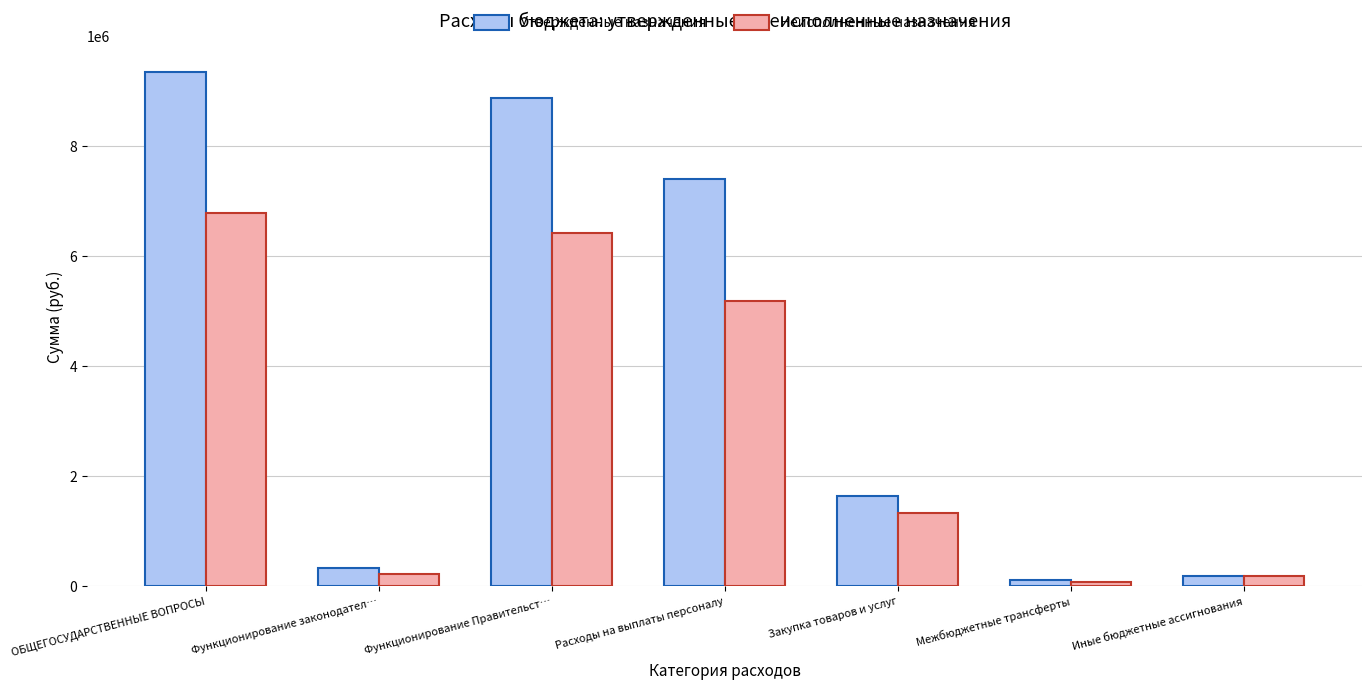

The Утвержденные назначения series shows 191006.0 at Иные бюджетные ассигнования. True or false?

True